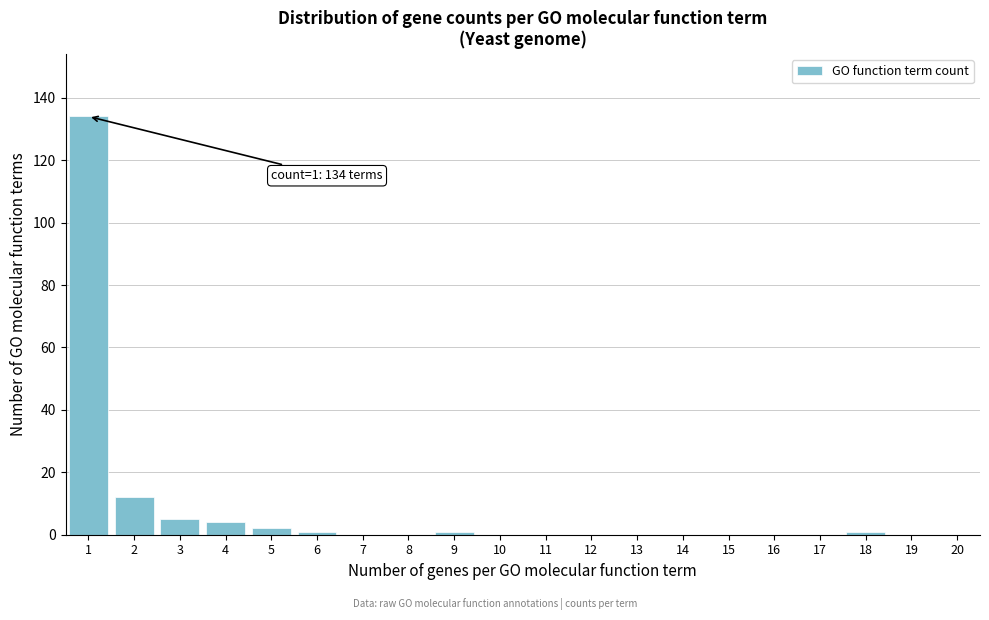

Reading left to right, transcribe all the data shown in this chart.

1=134	2=12	3=5	4=4	5=2	6=1	7=0	8=0	9=1	10=0	11=0	12=0	13=0	14=0	15=0	16=0	17=0	18=1	19=0	20=0